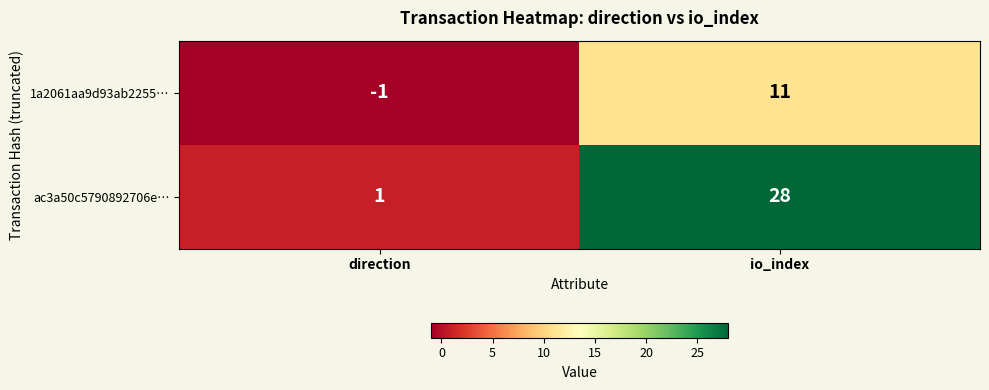

What is the maximum value shown in the chart?

28